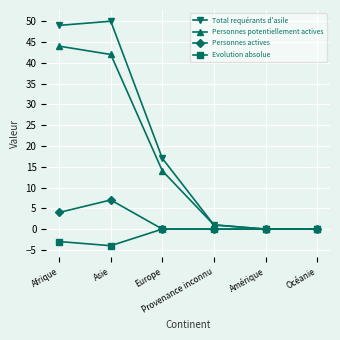

Which series has the widest spread of values?

Total requérants d'asile